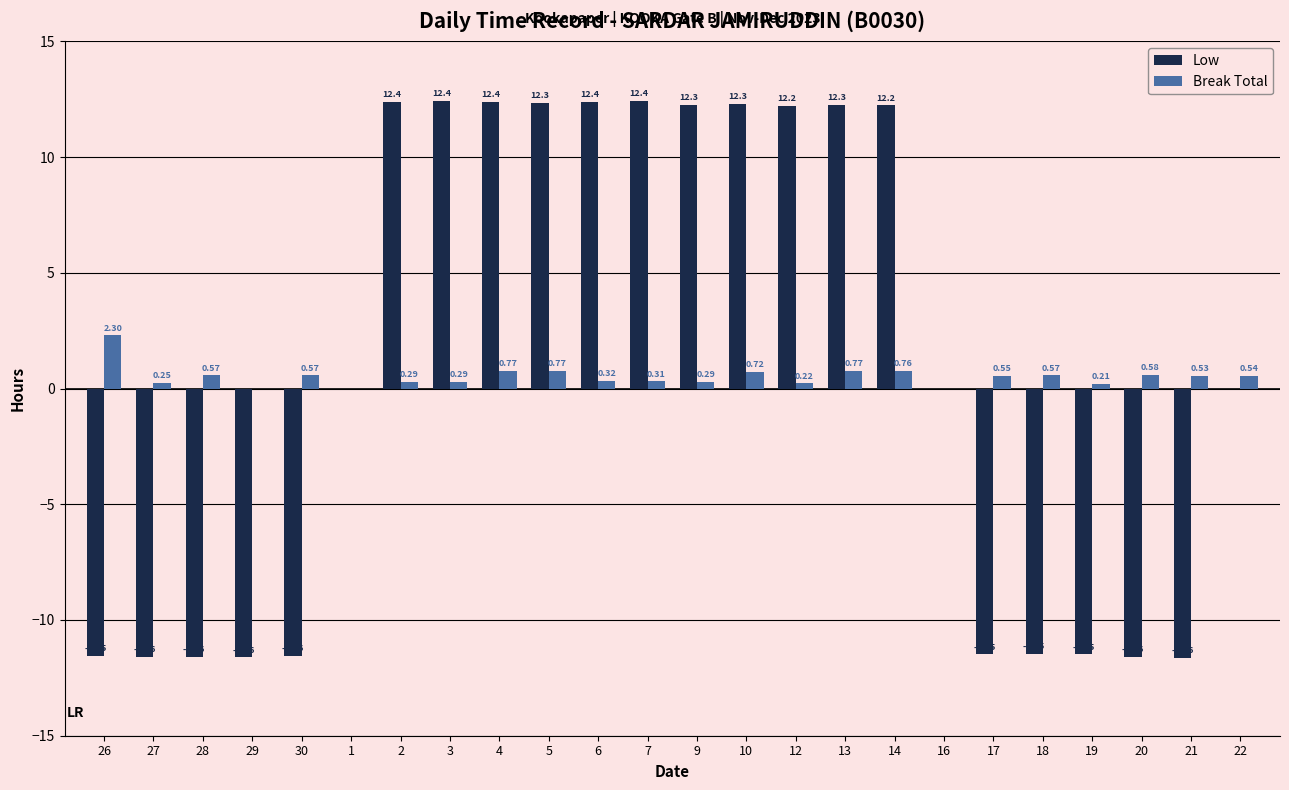

Which series has the largest total across all categories?

Low